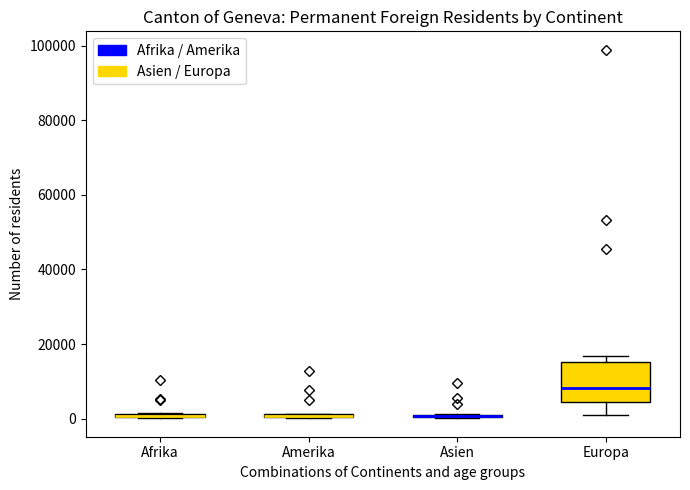

Where is the lower edge of the box for Amerika on the y-axis? The values are not printed on the chart, so give them approximately, as read against the axis.

0